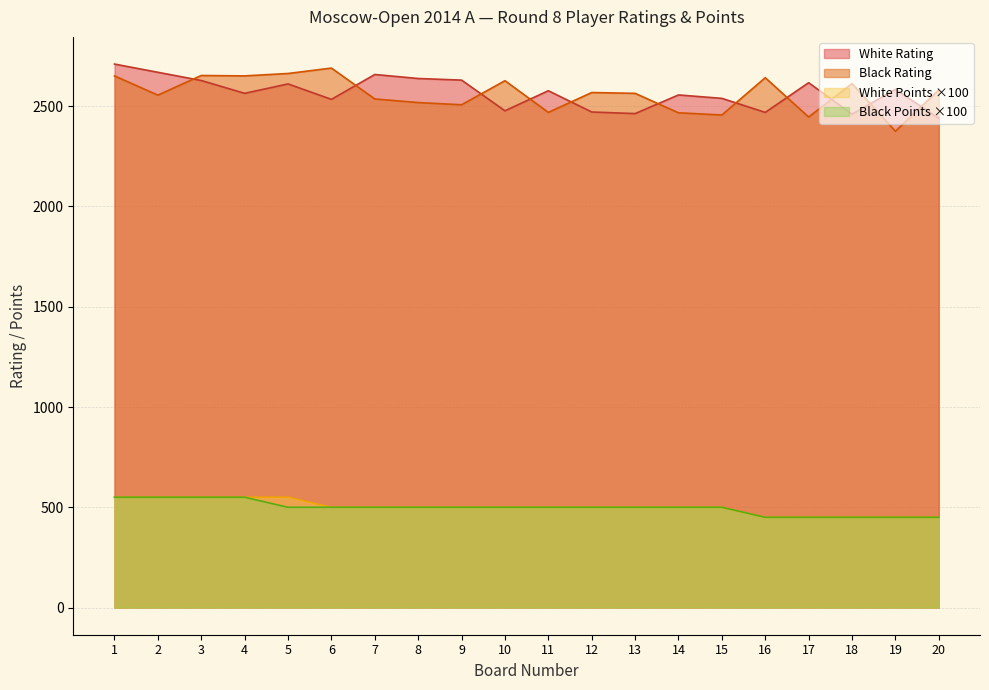

Which series changed the most between 5 and 11?

Black Rating